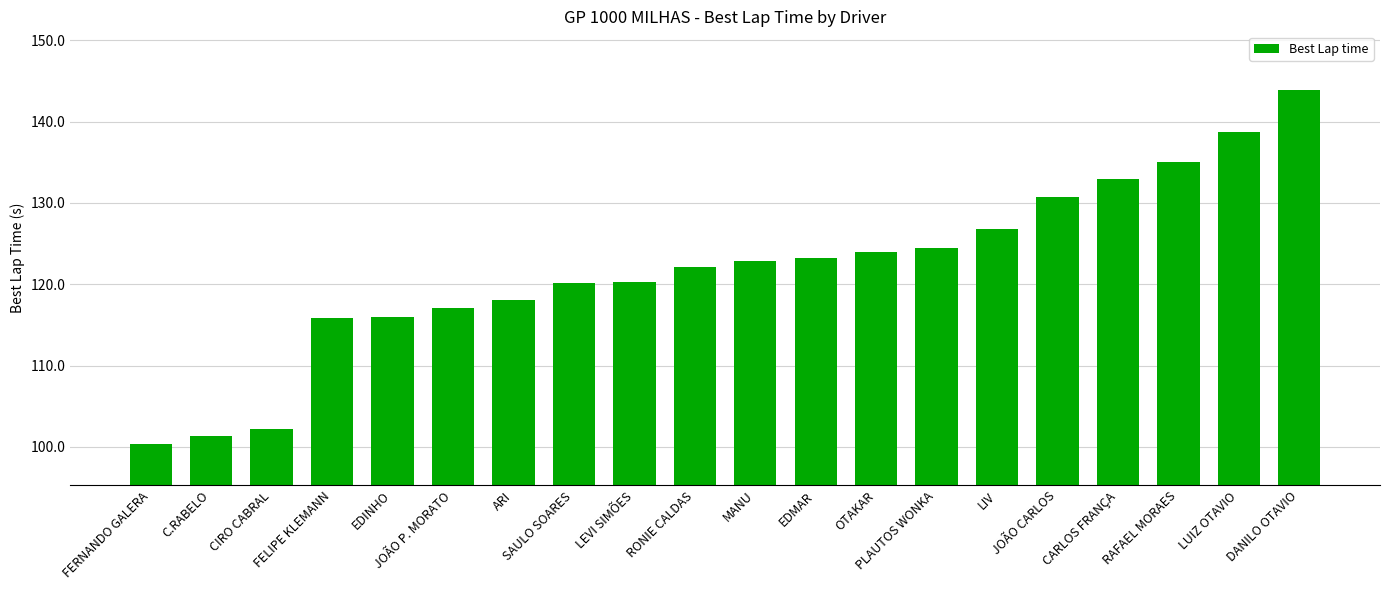

What is the greatest value displayed?

143.9